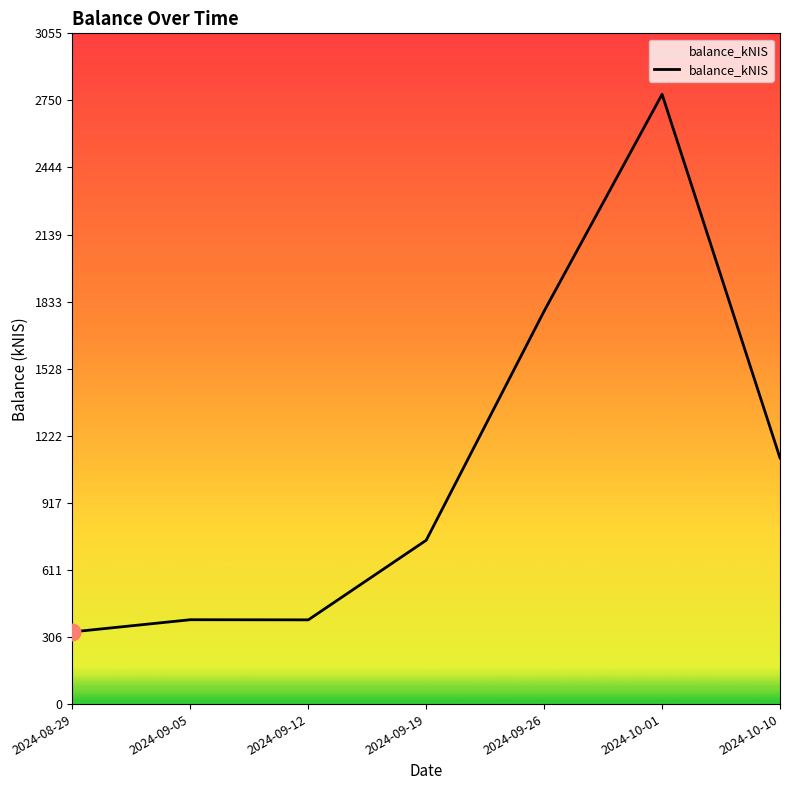

Approximately how many times larger is the value at 2024-10-01 compared to 2024-10-10?

2.5